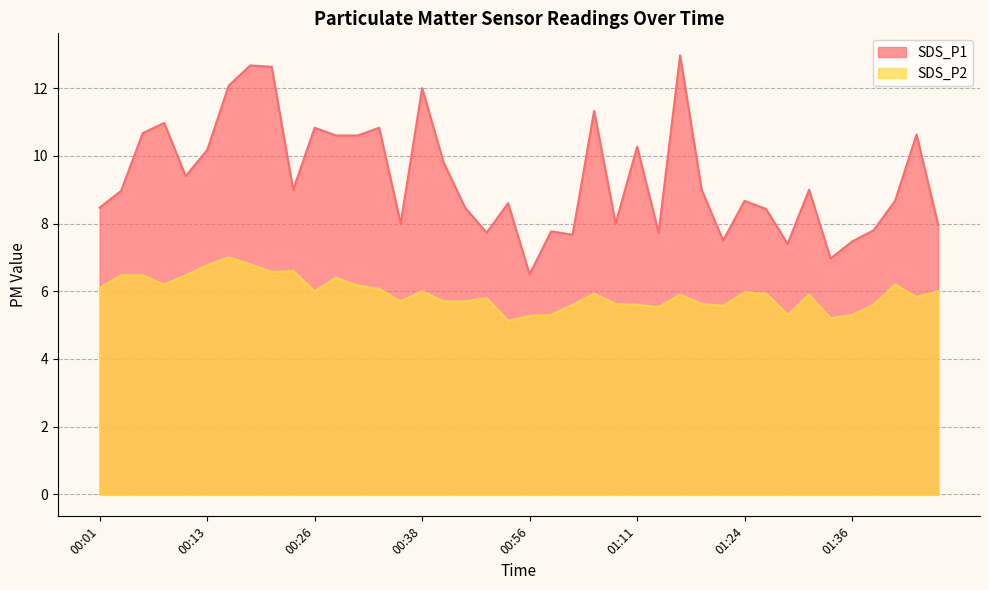

Reading left to right, list all the values displayed in this chart.

SDS_P1: 00:01=8.5	00:04=9.0	00:06=10.7	00:08=11.0	00:11=9.4	00:13=10.2	00:16=12.1	00:18=12.7	00:21=12.6	00:23=9.0	00:26=10.8	00:28=10.6	00:31=10.6	00:33=10.8	00:36=8.0	00:38=12.0	00:46=9.8	00:49=8.5	00:51=7.7	00:53=8.6	00:56=6.5	00:58=7.8	01:03=7.7	01:04=11.3	01:06=8.0	01:11=10.3	01:14=7.7	01:16=13.0	01:19=9.0	01:21=7.5	01:24=8.7	01:26=8.4	01:29=7.4	01:31=9.0	01:33=7.0	01:36=7.5	01:38=7.8	01:41=8.7	01:43=10.6	01:46=8.0
SDS_P2: 00:01=6.1	00:04=6.5	00:06=6.5	00:08=6.2	00:11=6.5	00:13=6.8	00:16=7.0	00:18=6.8	00:21=6.6	00:23=6.6	00:26=6.0	00:28=6.4	00:31=6.2	00:33=6.1	00:36=5.7	00:38=6.0	00:46=5.7	00:49=5.7	00:51=5.8	00:53=5.1	00:56=5.3	00:58=5.3	01:03=5.6	01:04=5.9	01:06=5.6	01:11=5.6	01:14=5.5	01:16=5.9	01:19=5.6	01:21=5.6	01:24=6.0	01:26=5.9	01:29=5.3	01:31=5.9	01:33=5.2	01:36=5.3	01:38=5.6	01:41=6.2	01:43=5.8	01:46=6.0